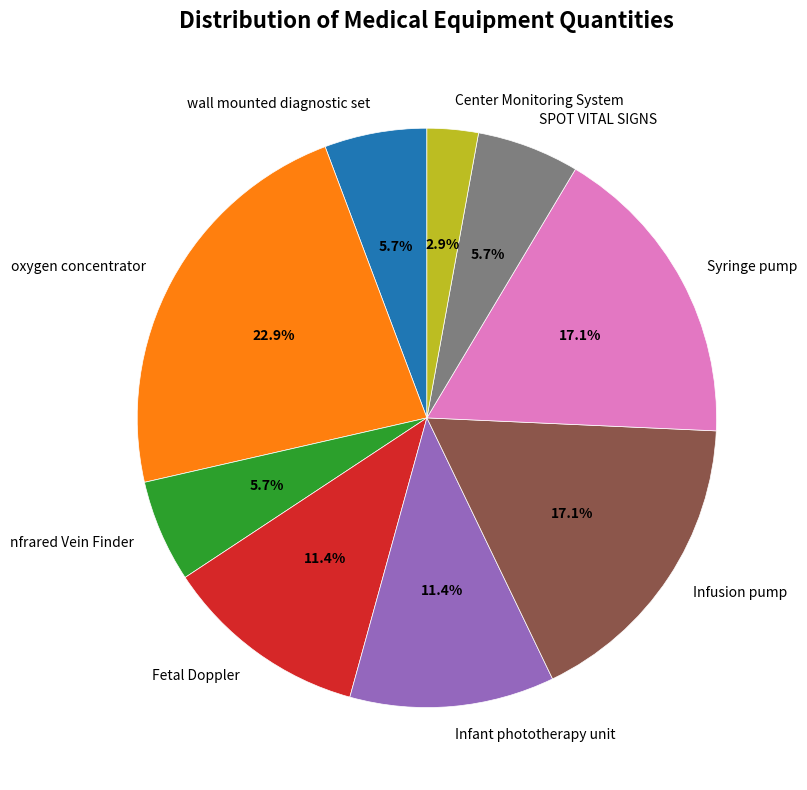

How many segments does this pie chart have?

9